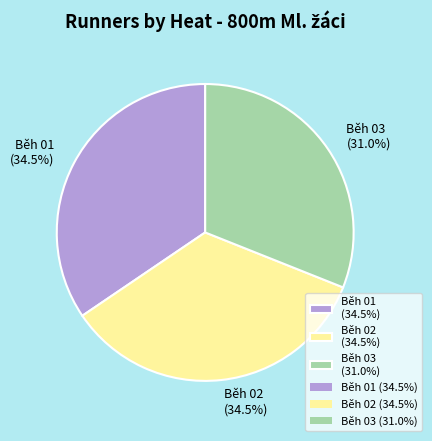

Is there a majority slice in this chart?

No